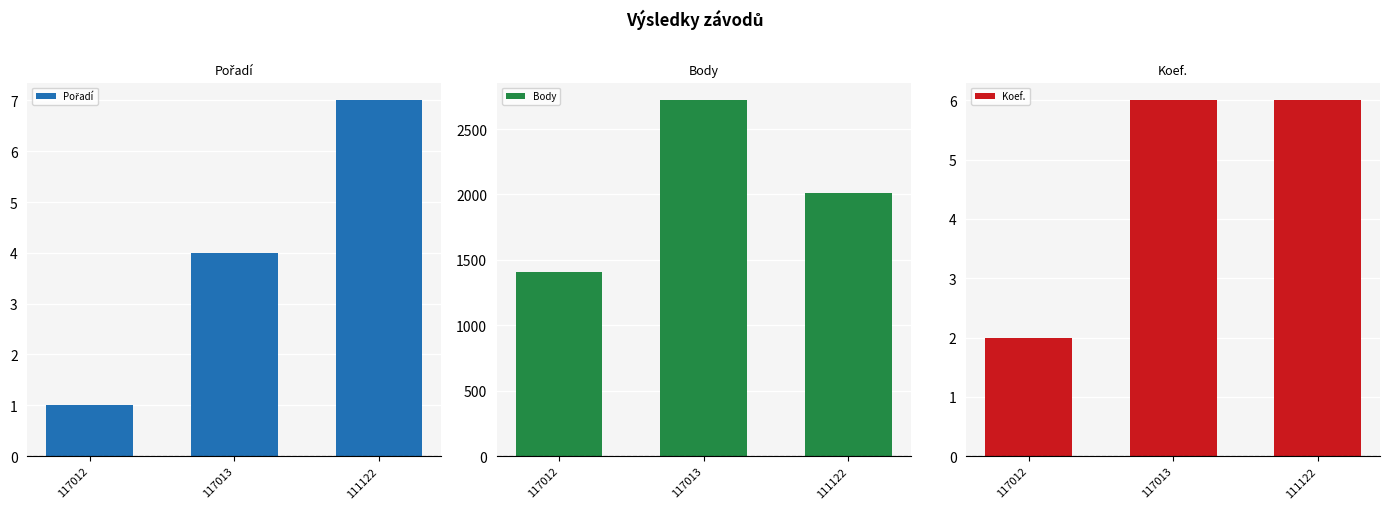

What is the label of the 2nd bar from the right?

117013